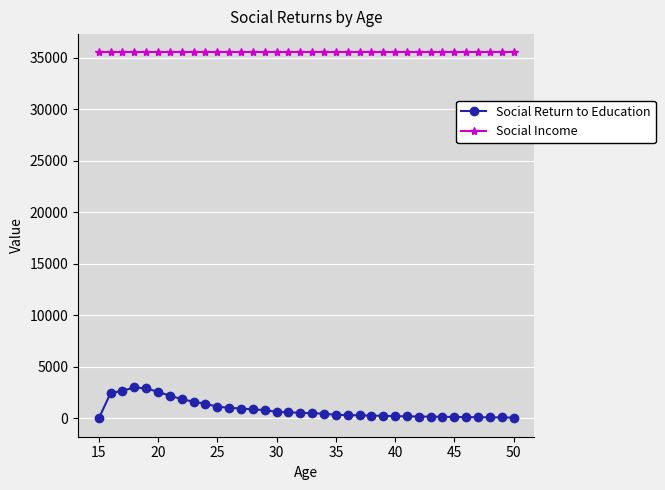

Which series has the largest range (max minus min)?

Social Return to Education